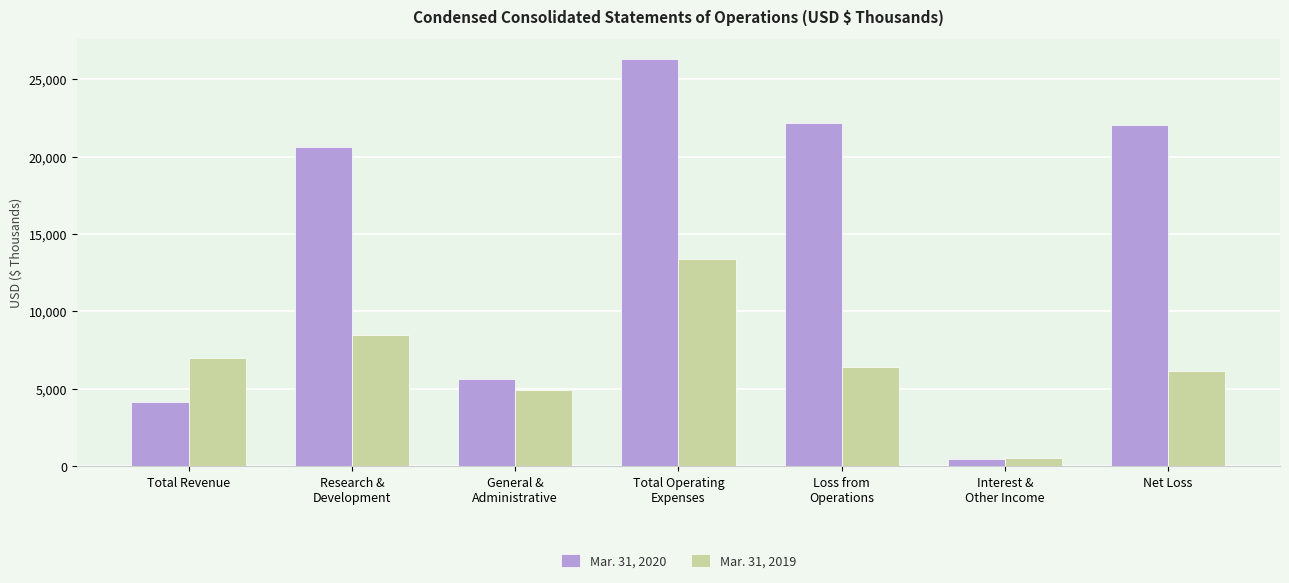

What is the value of the Mar. 31, 2019 bar at the 2nd from the left?

8454